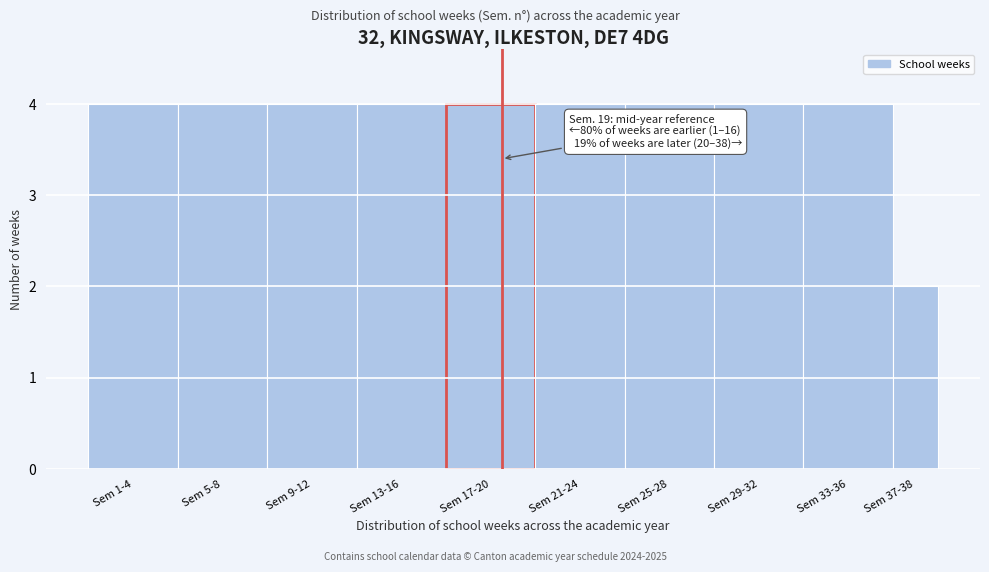

Reading left to right, extract all data points from this chart.

4	4	4	4	4	4	4	4	4	2